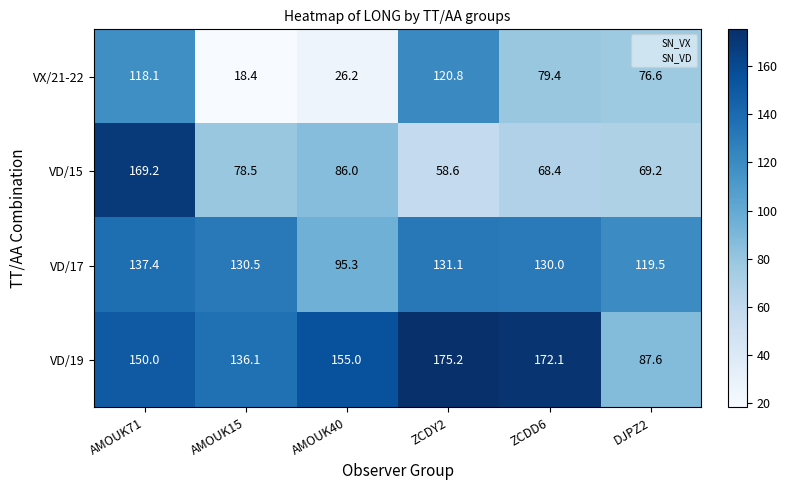

Is it true that VD/19 equals 267.1 at AMOUK71?

False